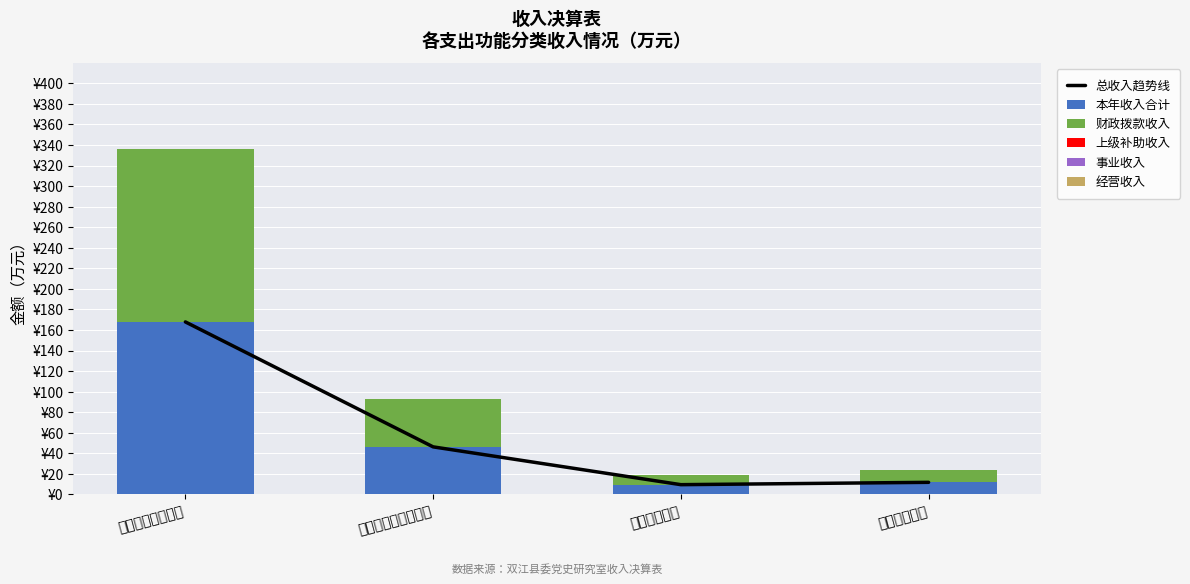

Reading right to left, extract all data points from this chart.

总收入趋势线: 住房保障支出=11.7	卫生健康支出=9.5	社会保障和就业支出=46.2	一般公共服务支出=167.8
本年收入合计: 住房保障支出=11.7	卫生健康支出=9.5	社会保障和就业支出=46.2	一般公共服务支出=167.8
财政拨款收入: 住房保障支出=11.7	卫生健康支出=9.5	社会保障和就业支出=46.2	一般公共服务支出=167.8
上级补助收入: 住房保障支出=0.0	卫生健康支出=0.0	社会保障和就业支出=0.0	一般公共服务支出=0.0
事业收入: 住房保障支出=0.0	卫生健康支出=0.0	社会保障和就业支出=0.0	一般公共服务支出=0.0
经营收入: 住房保障支出=0.0	卫生健康支出=0.0	社会保障和就业支出=0.0	一般公共服务支出=0.0